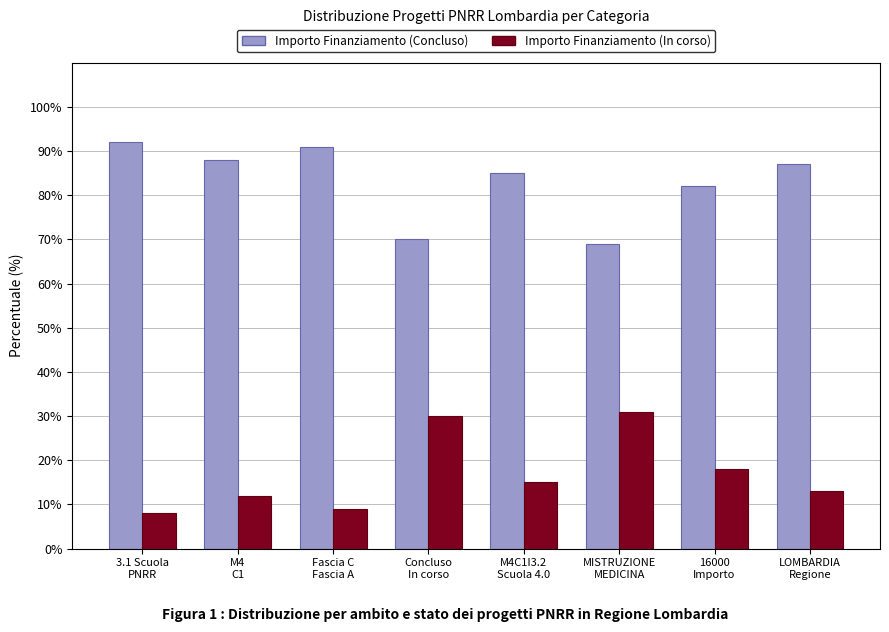

At MISTRUZIONE
MEDICINA, list the series in order from smallest to largest.

Importo Finanziamento (In corso), Importo Finanziamento (Concluso)